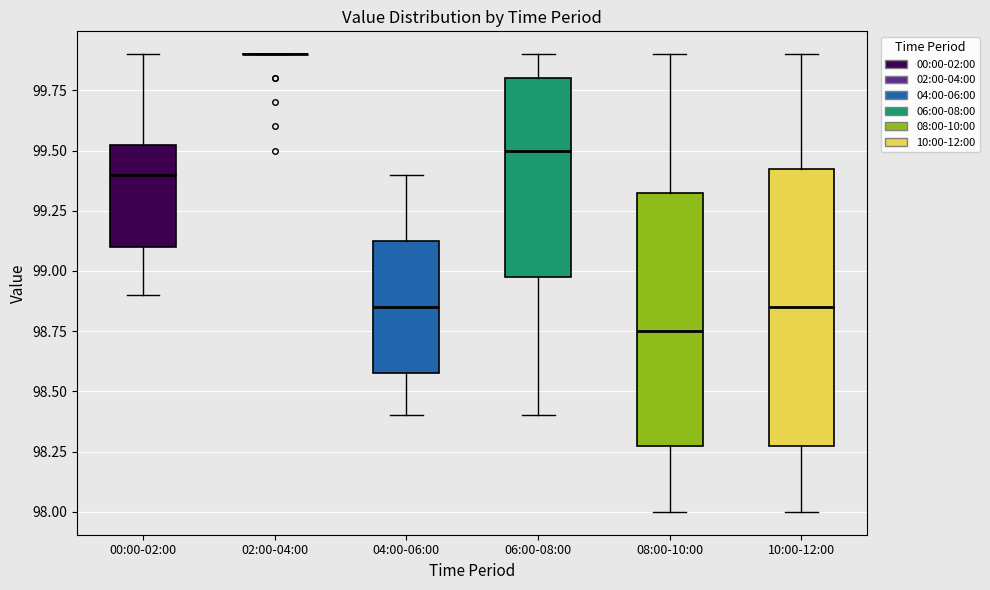

Reading left to right, transcribe this box plot: for each box, give where its median line is, the range the box spans, and where its two whiskers end, as read against the y-axis. The values are not printed on the chart, so give them approximately, as read against the axis.

00:00-02:00: median 99.40, box 99.10 to 99.55, whiskers 98.90 to 99.90
02:00-04:00: box collapsed to a line at 99.90, whiskers 99.90 to 99.90
04:00-06:00: median 98.85, box 98.60 to 99.15, whiskers 98.40 to 99.40
06:00-08:00: median 99.50, box 99.00 to 99.80, whiskers 98.40 to 99.90
08:00-10:00: median 98.75, box 98.30 to 99.35, whiskers 98.00 to 99.90
10:00-12:00: median 98.85, box 98.30 to 99.45, whiskers 98.00 to 99.90